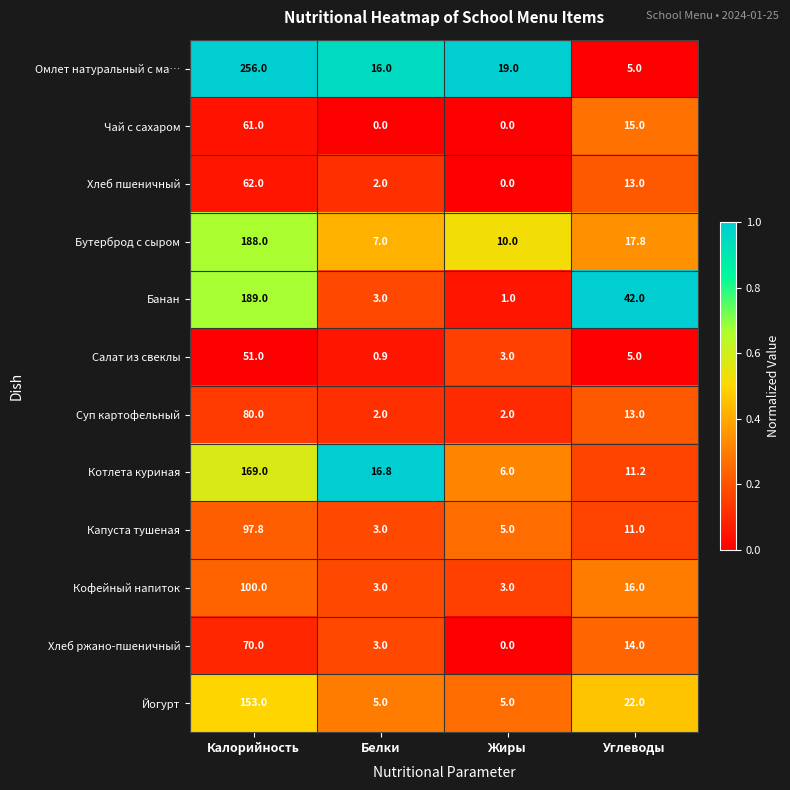

At which category is the sum across all series the highest?

Калорийность